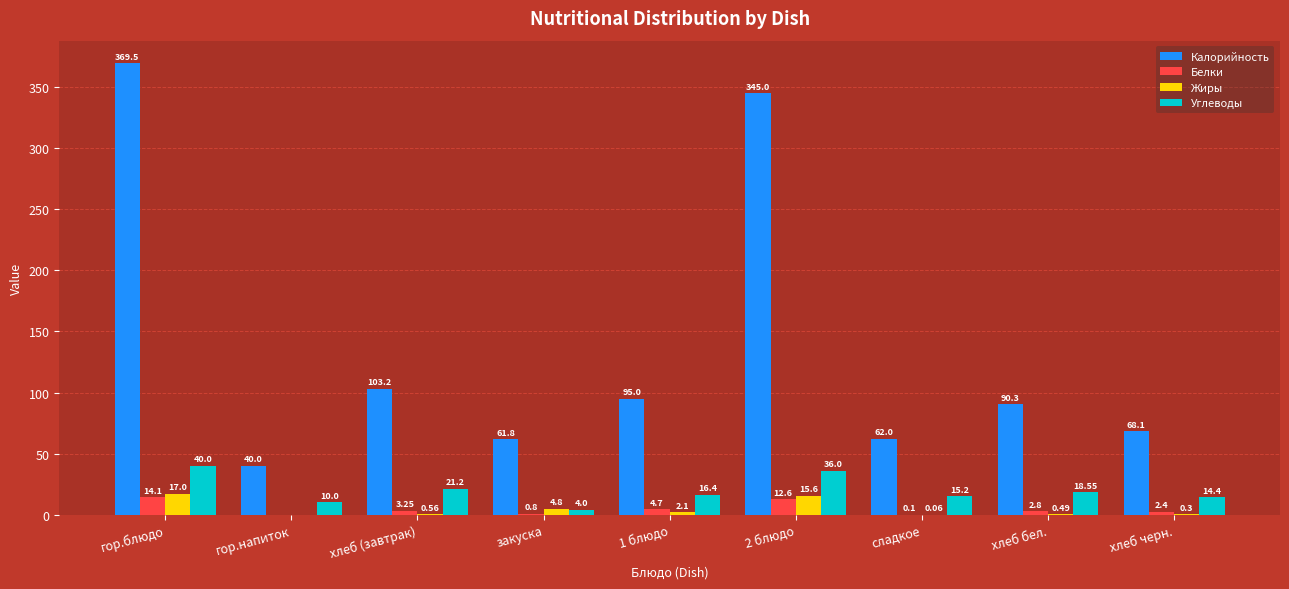

What is the average value of the Жиры series?

4.5